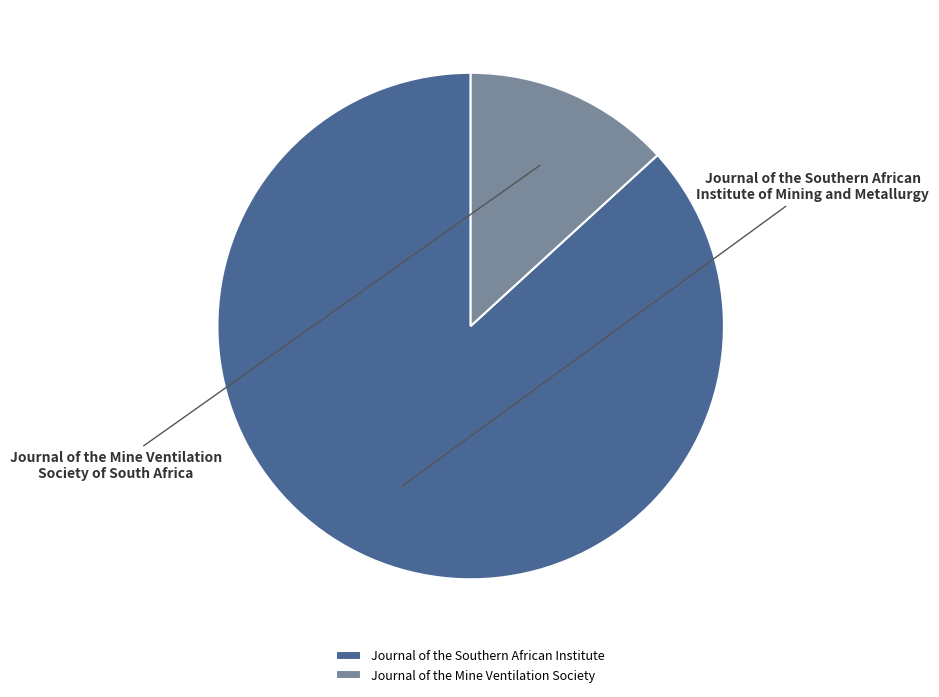

Is the sum of Journal of the Southern African Institute and Journal of the Mine Ventilation Society greater than half?

Yes